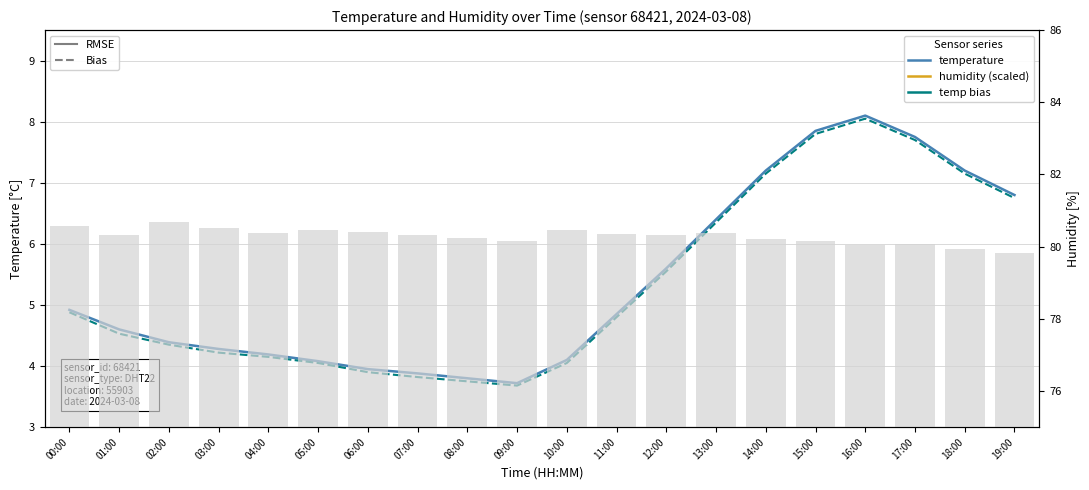

Which category has the highest value across all series?

16:00